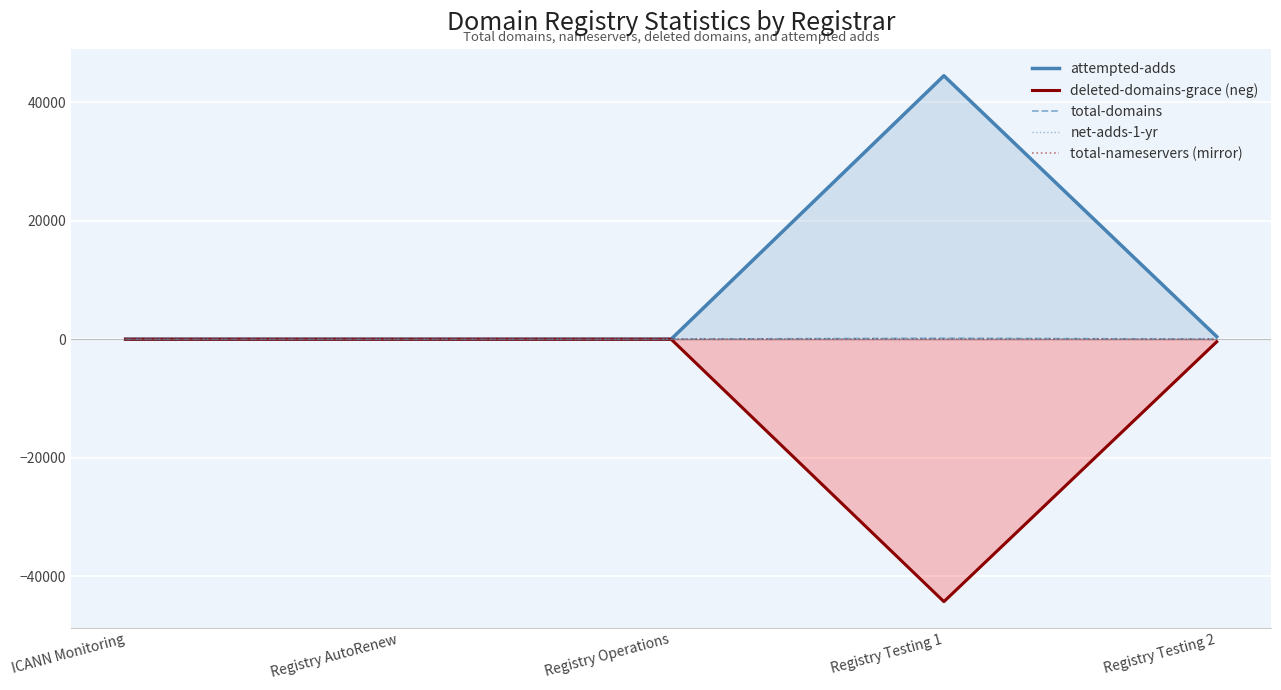

Count the total-nameservers (mirror) values in the range 0 to 18.

4